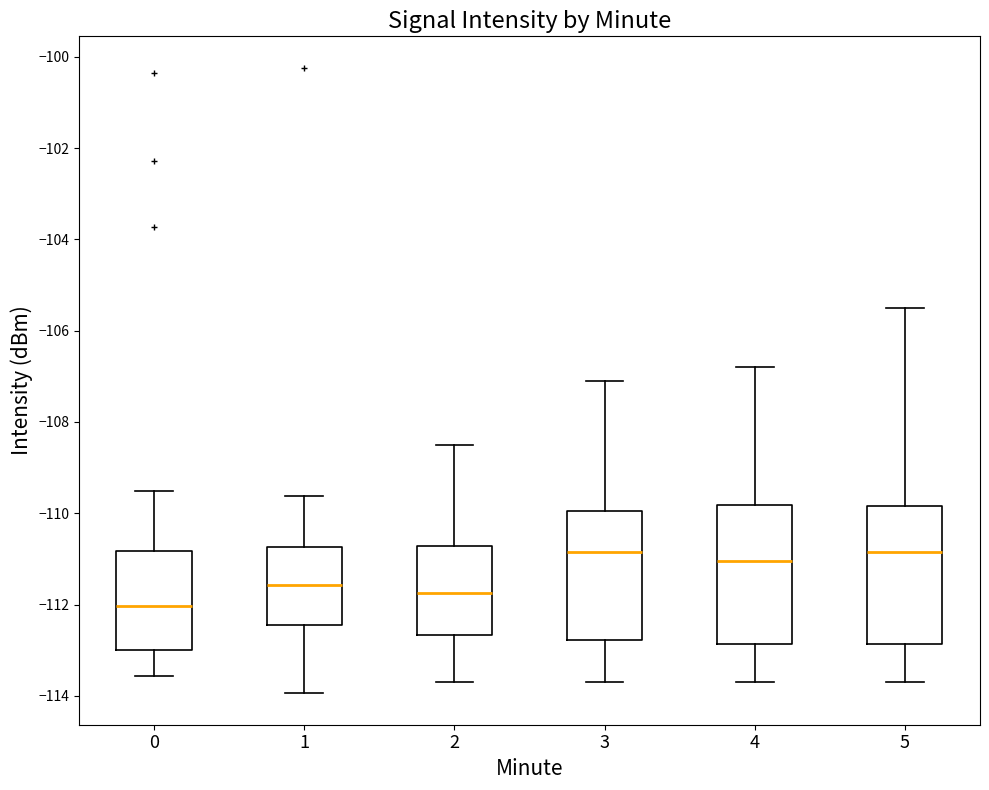

Where is the lower edge of the box at x = 0 on the y-axis? The values are not printed on the chart, so give them approximately, as read against the axis.

-113.0